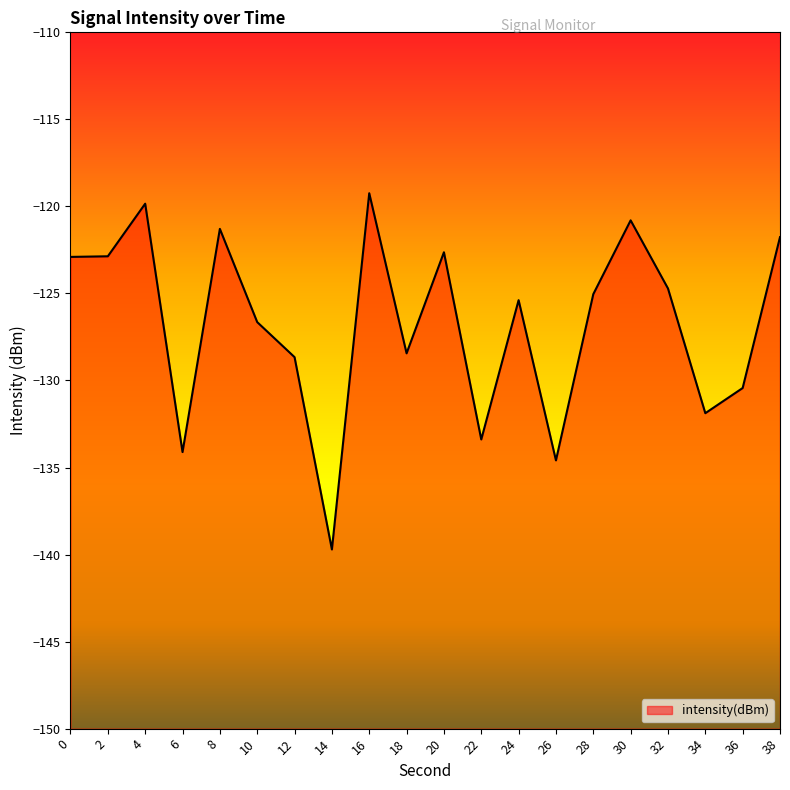

At which label is the value closest to -129?

12